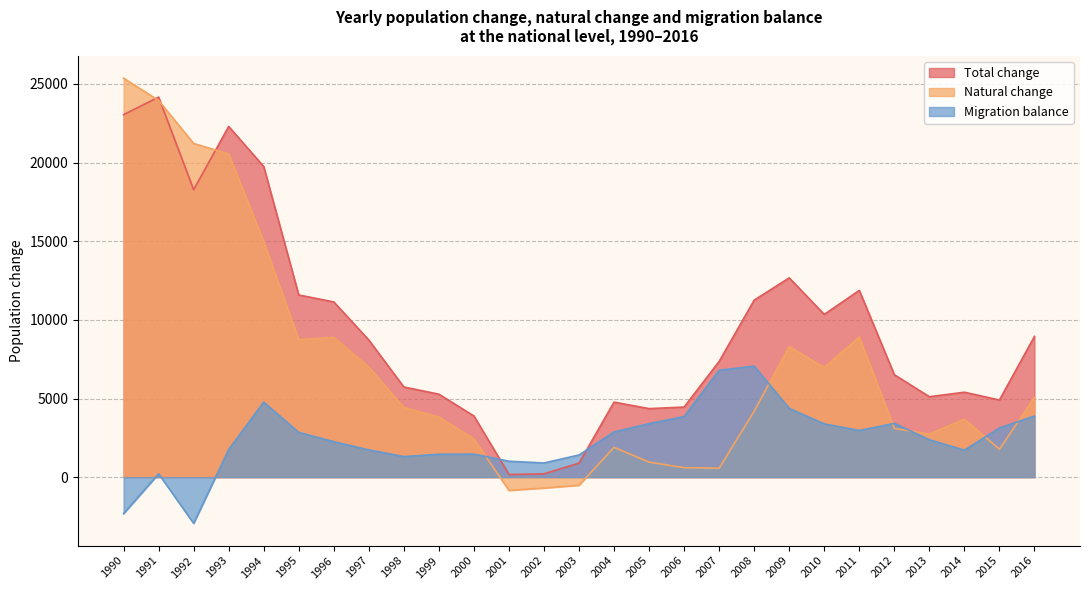

List the series in order of their overall mean, highest first.

Total change, Natural change, Migration balance